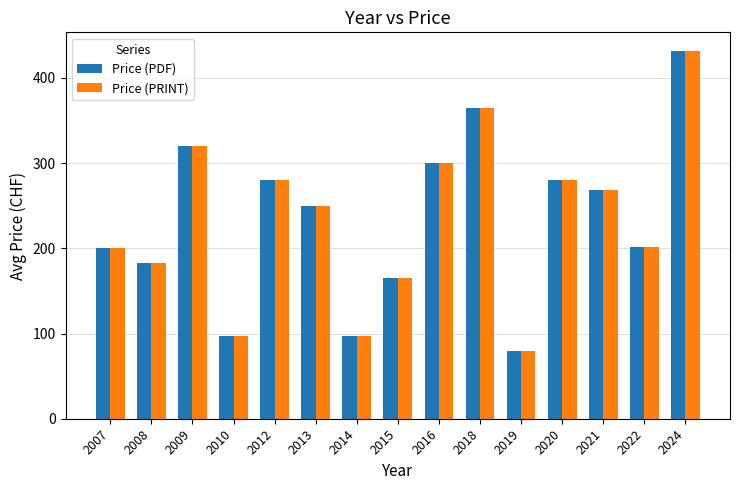

How many values in the Price (PRINT) series are below 250?

7